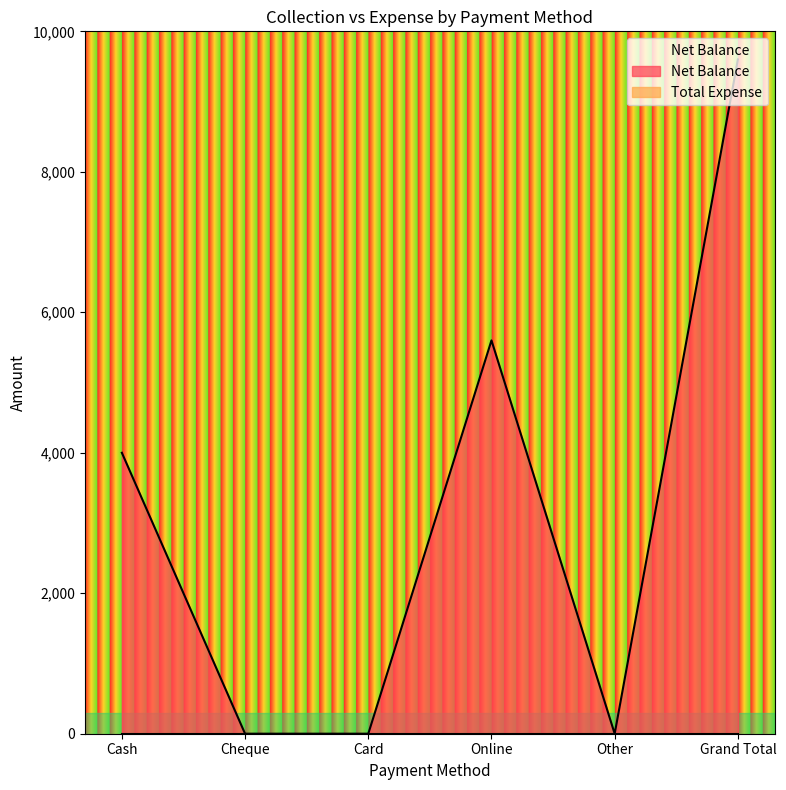

How many lines are shown in the chart?

1